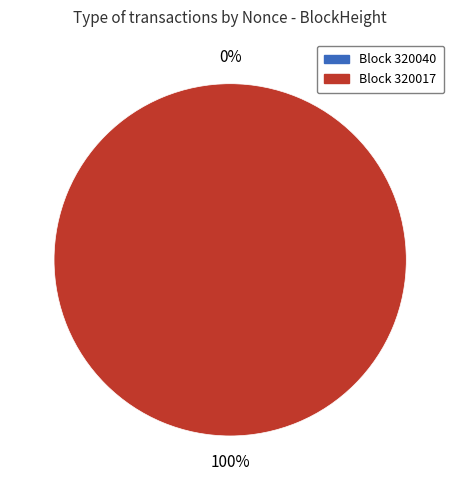

How many segments does this pie chart have?

2